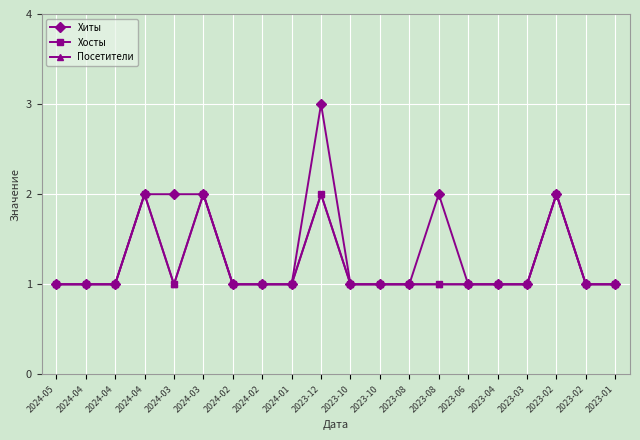

What is the sum of all Хиты values?

27